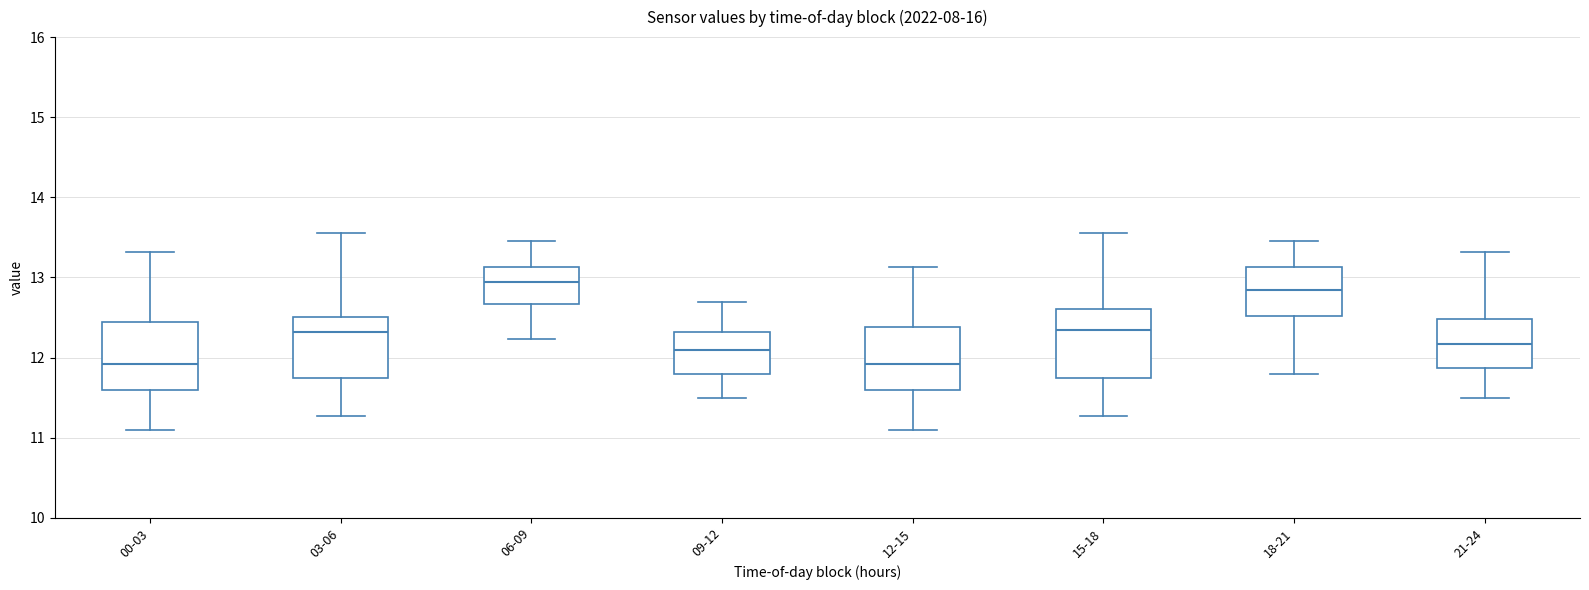

Reading left to right, read every box against the y-axis: the position of its median line, the range the box covers, and the ends of its whiskers. The values are not printed on the chart, so give them approximately, as read against the axis.

00-03: median 11.9, box 11.6 to 12.4, whiskers 11.1 to 13.3
03-06: median 12.3, box 11.8 to 12.5, whiskers 11.3 to 13.6
06-09: median 13.0, box 12.7 to 13.1, whiskers 12.2 to 13.5
09-12: median 12.1, box 11.8 to 12.3, whiskers 11.5 to 12.7
12-15: median 11.9, box 11.6 to 12.4, whiskers 11.1 to 13.1
15-18: median 12.3, box 11.8 to 12.6, whiskers 11.3 to 13.6
18-21: median 12.9, box 12.5 to 13.1, whiskers 11.8 to 13.5
21-24: median 12.2, box 11.9 to 12.5, whiskers 11.5 to 13.3